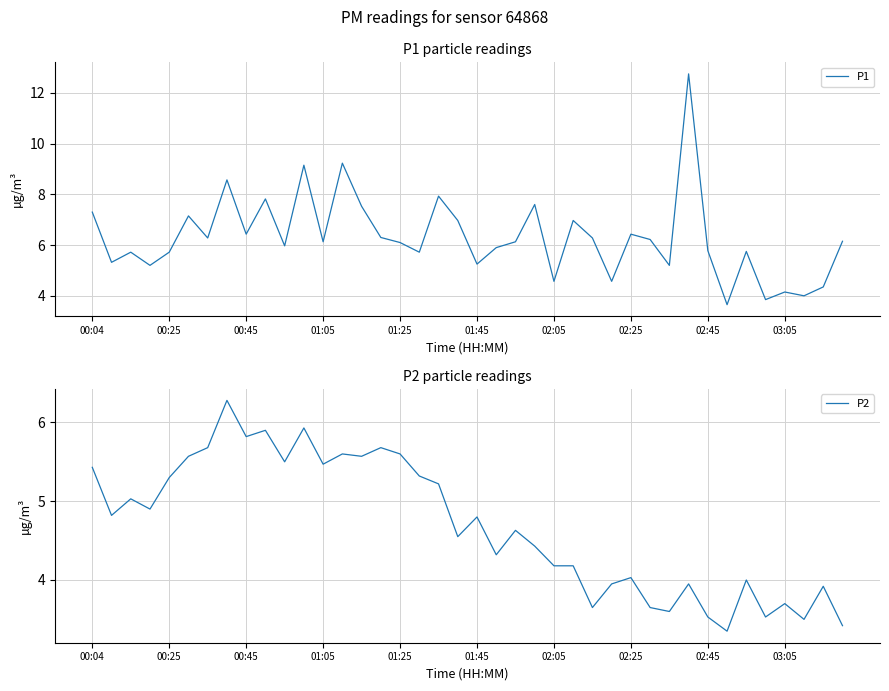

The value of P1 at 29 is 3.8. True or false?

False